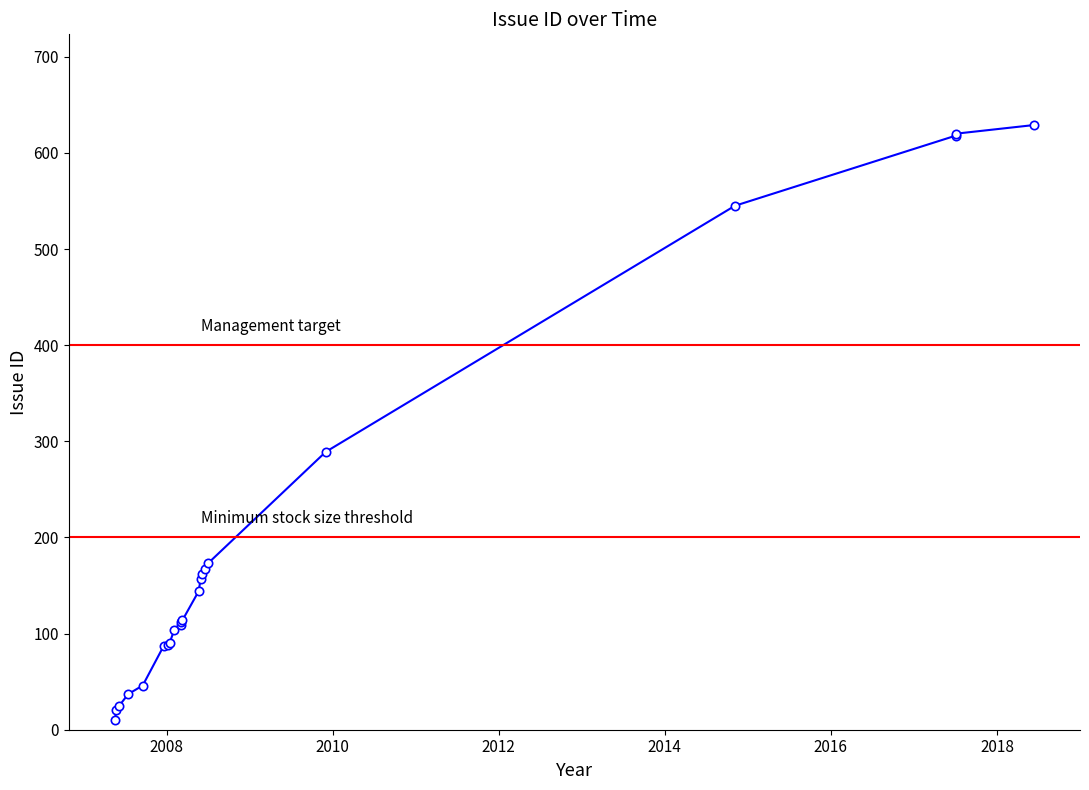

List the labels in order of value, largest first.

2018-06-13, 2017-07-04, 2017-07-04, 2014-11-05, 2009-12-01, 2008-07-01, 2008-06-16, 2008-06-03, 2008-05-30, 2008-05-21, 2008-03-11, 2008-03-05, 2008-03-04, 2008-02-04, 2008-01-14, 2008-01-09, 2007-12-19, 2007-09-18, 2007-07-16, 2007-06-07, 2007-05-25, 2007-05-18